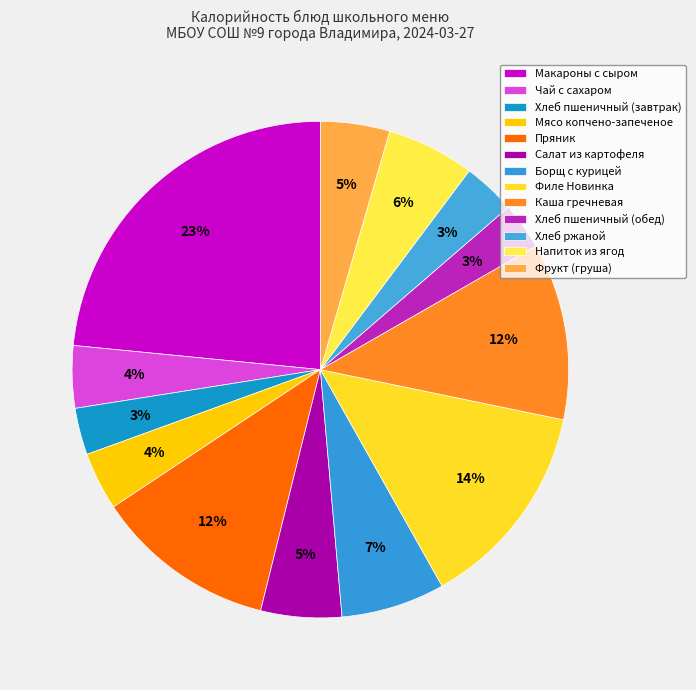

Rank the categories by value from lowest to highest.

Хлеб пшеничный (завтрак), Хлеб пшеничный (обед), Хлеб ржаной, Мясо копчено-запеченое, Чай с сахаром, Фрукт (груша), Салат из картофеля, Напиток из ягод, Борщ с курицей, Каша гречневая, Пряник, Филе Новинка, Макароны с сыром